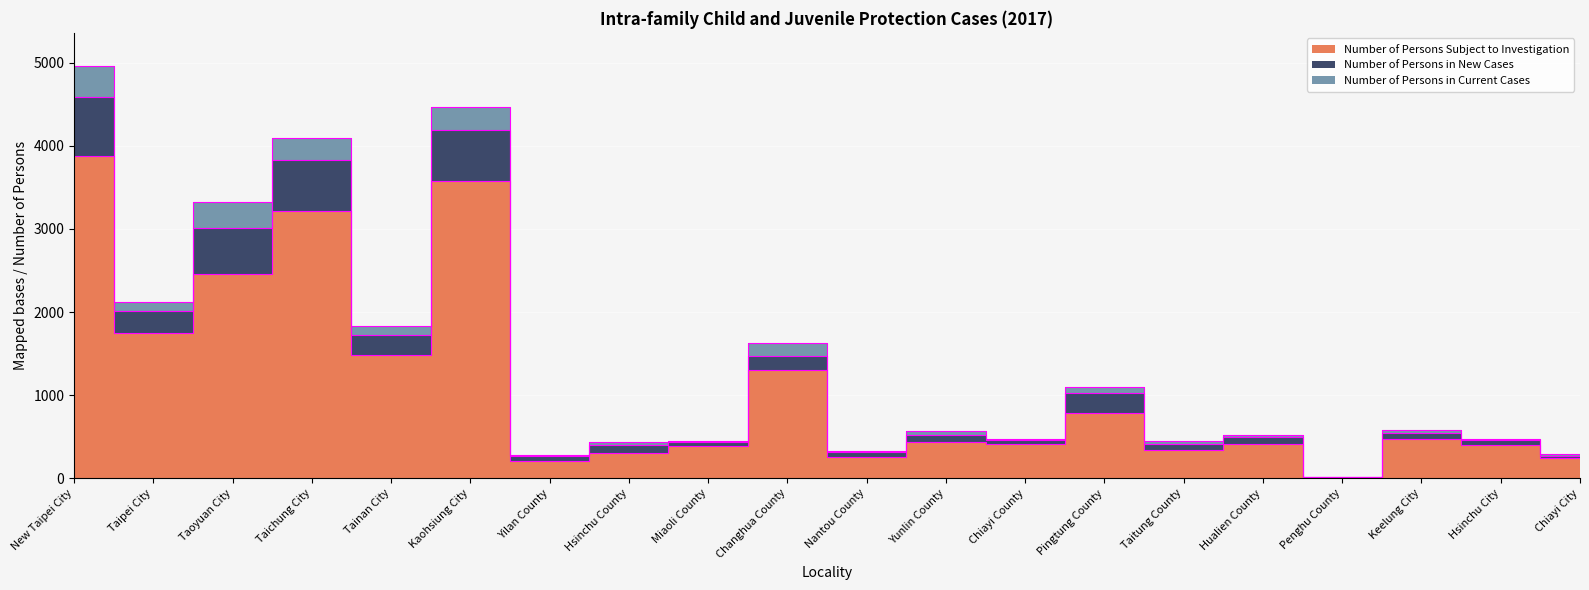

At which category does Number of Persons in New Cases reach its first local valley?

Taipei City